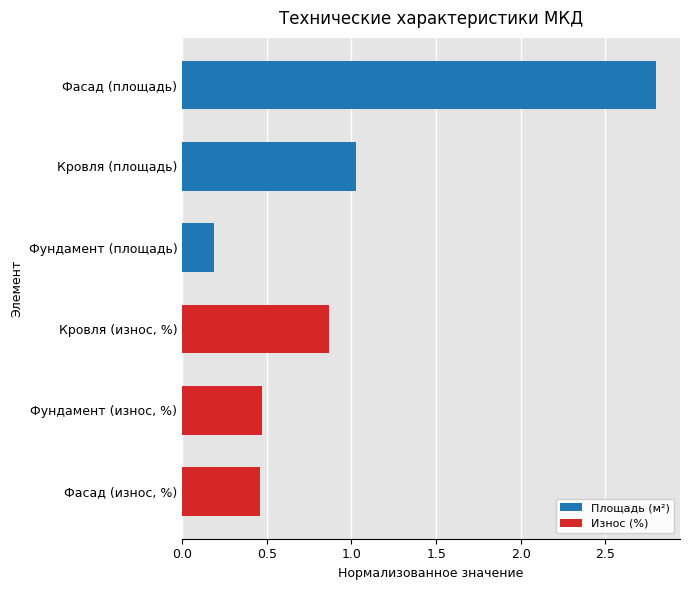

What is the value of the 1st bar from the top?

2.8